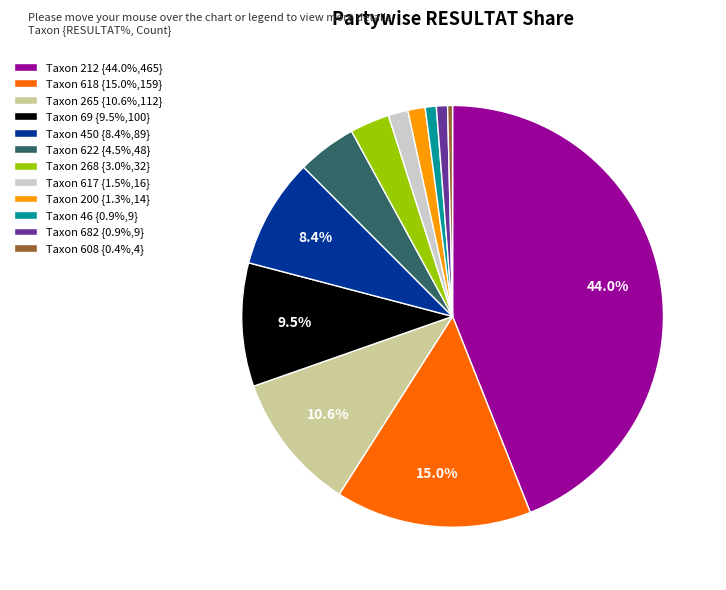

To the nearest percent, what is the average slice percentage?

8%